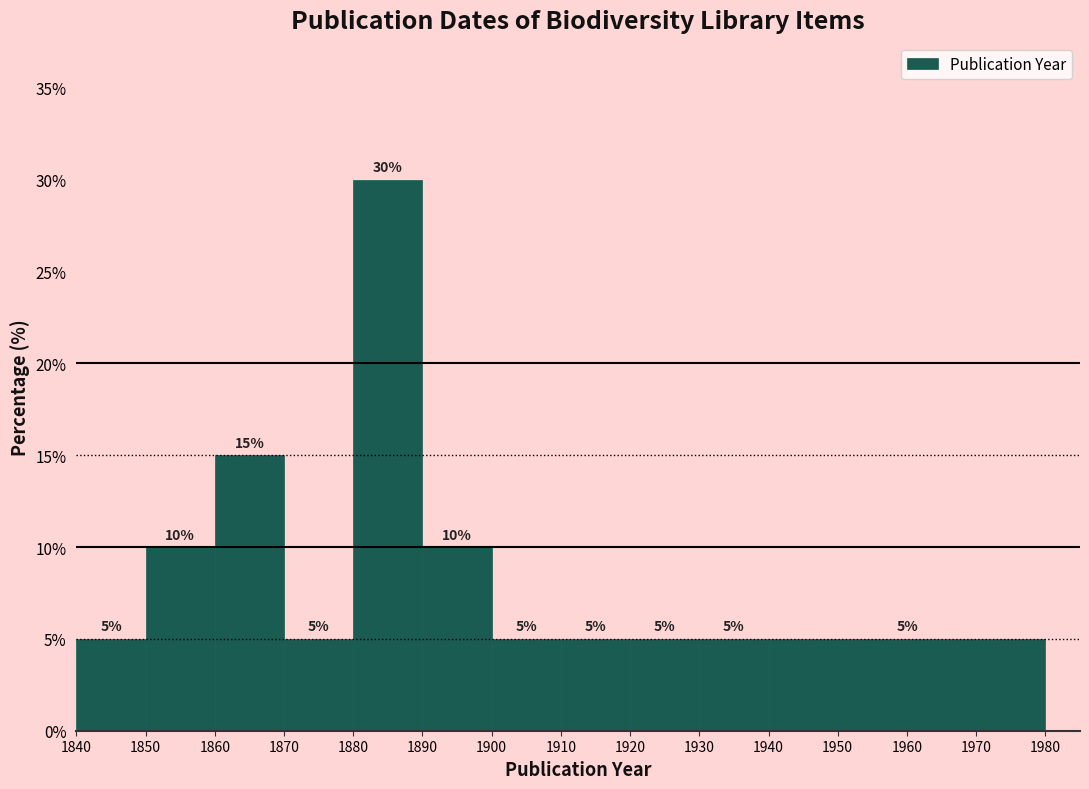

Which range on the x-axis has the tallest bar?

1880 to 1890